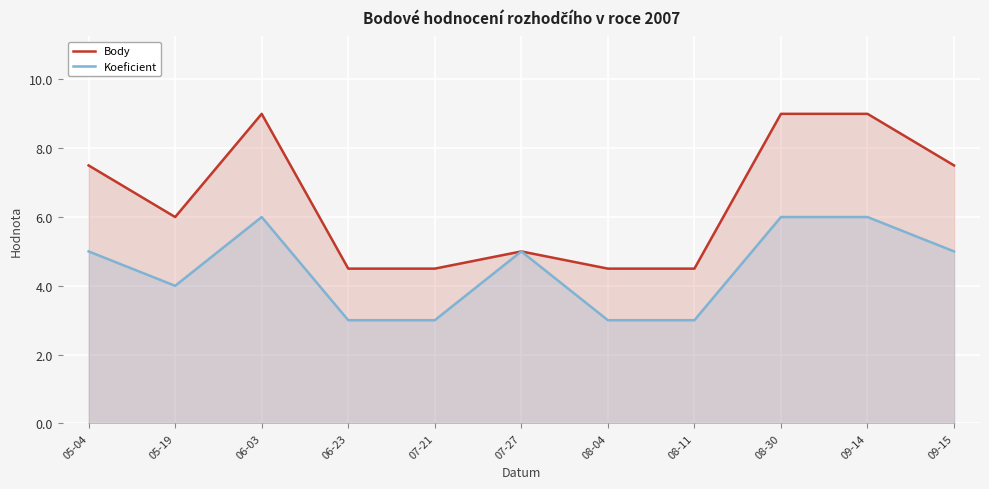

Where is the first local minimum for Body?

05-19